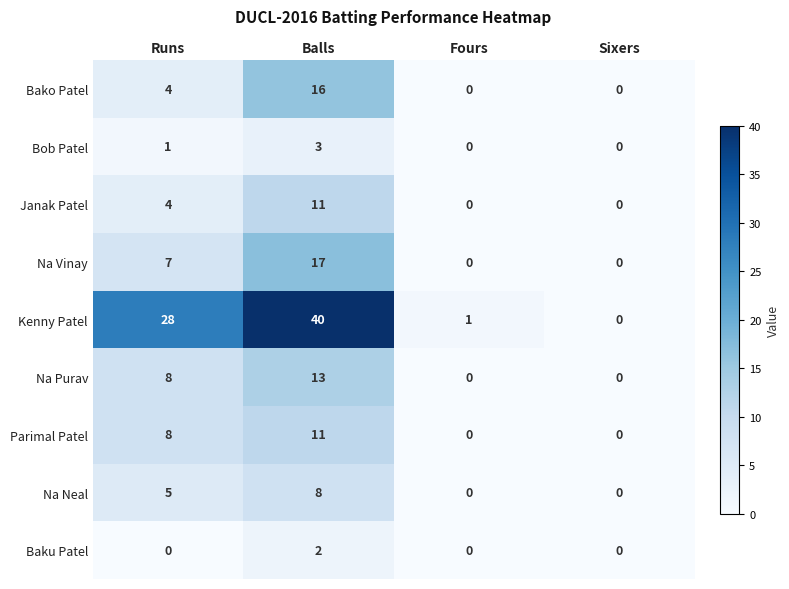

Count the Bako Patel values in the range 0 to 16.

4